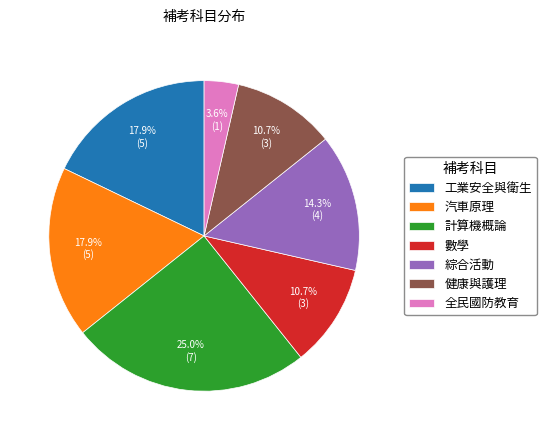

Is it true that 工業安全與衛生 is 32% of the pie?

False